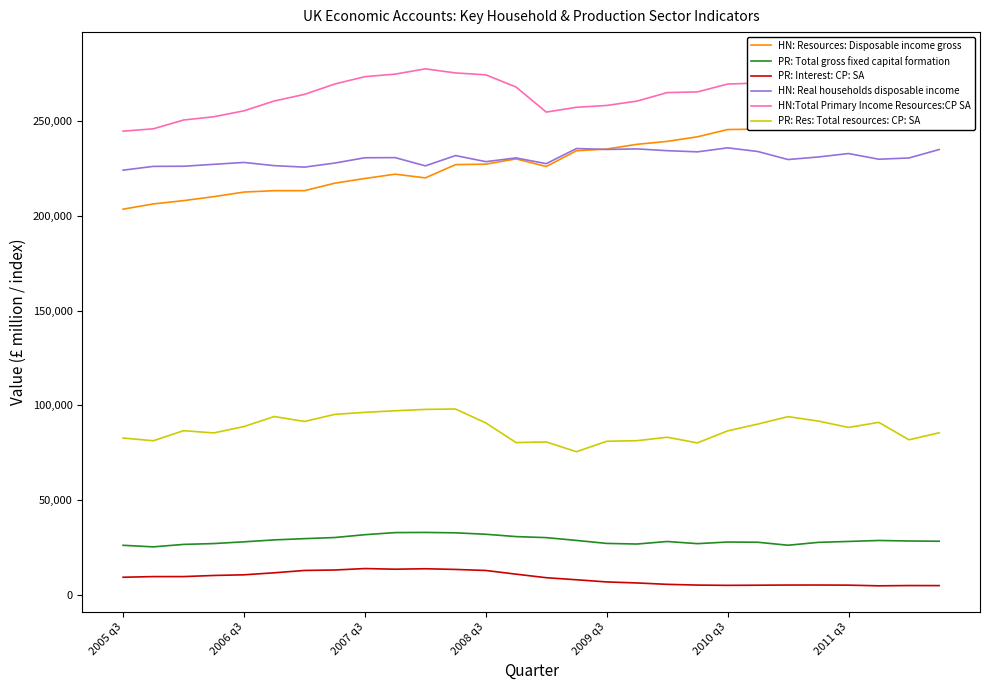

The value of PR: Res: Total resources: CP: SA at 2007 q3 is 96351. True or false?

True